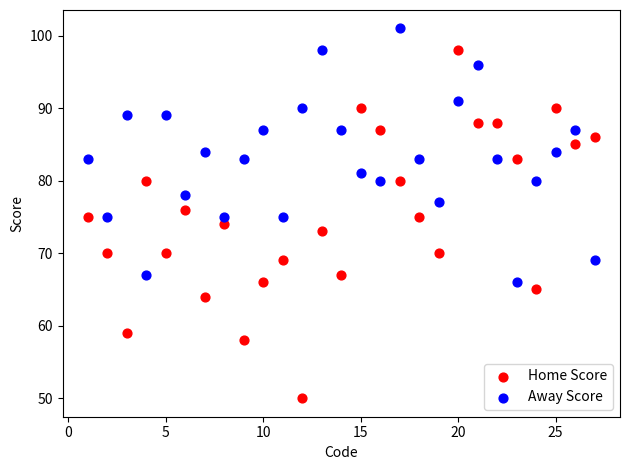

Which series has the largest Y range (max minus min)?

Home Score